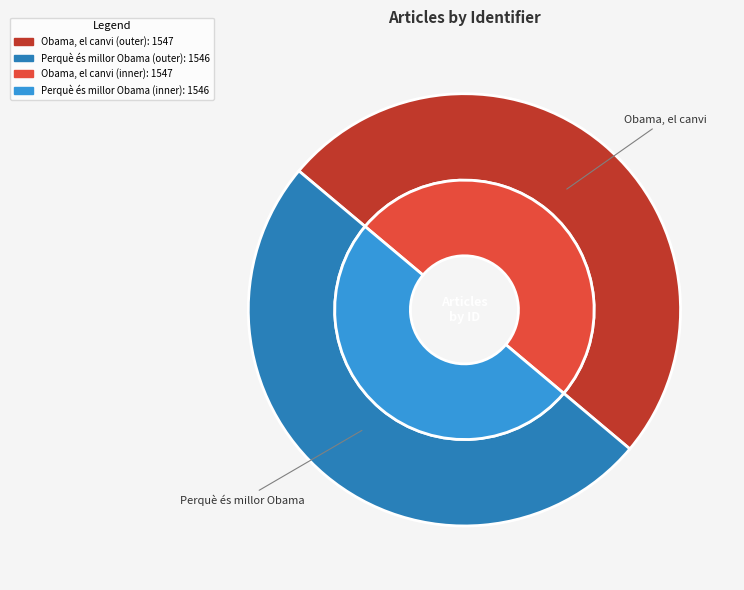

Is Obama, el canvi the majority of the pie?

Yes